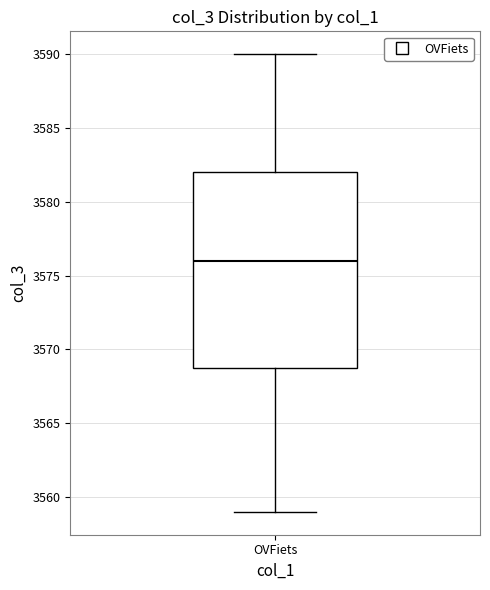

Where is the upper edge of the box for OVFiets on the y-axis? The values are not printed on the chart, so give them approximately, as read against the axis.

3582